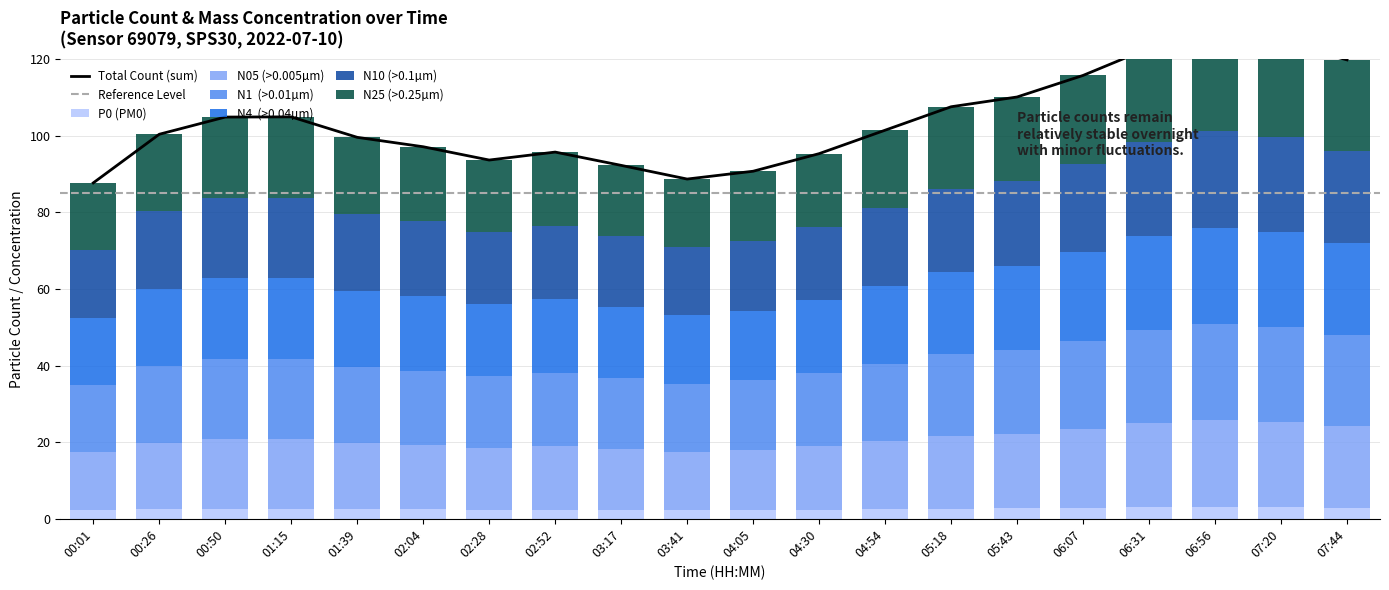

The value of N1 at 01:39 is 12.6. True or false?

False